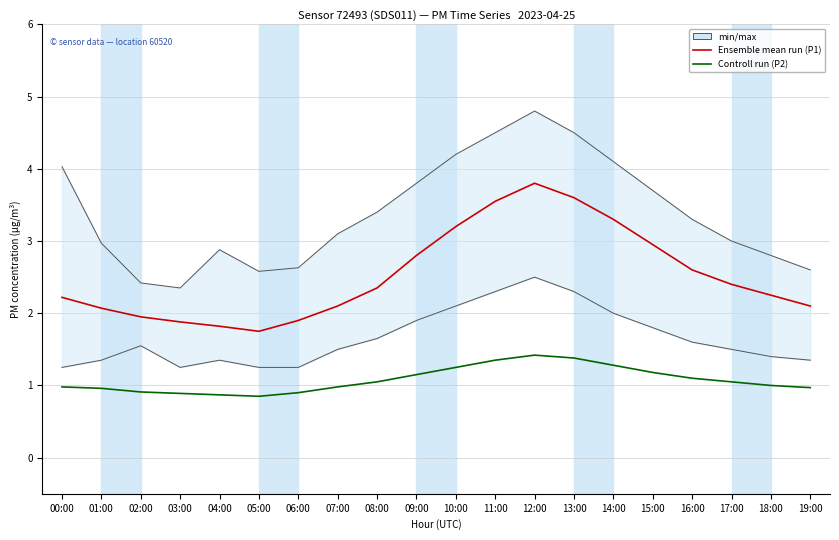

Where is Ensemble mean run (P1) nearest to the value 2?

02:00